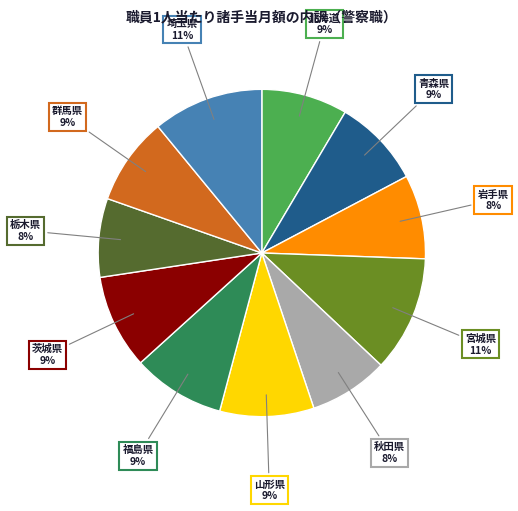

To the nearest percent, what is the average slice percentage?

9%